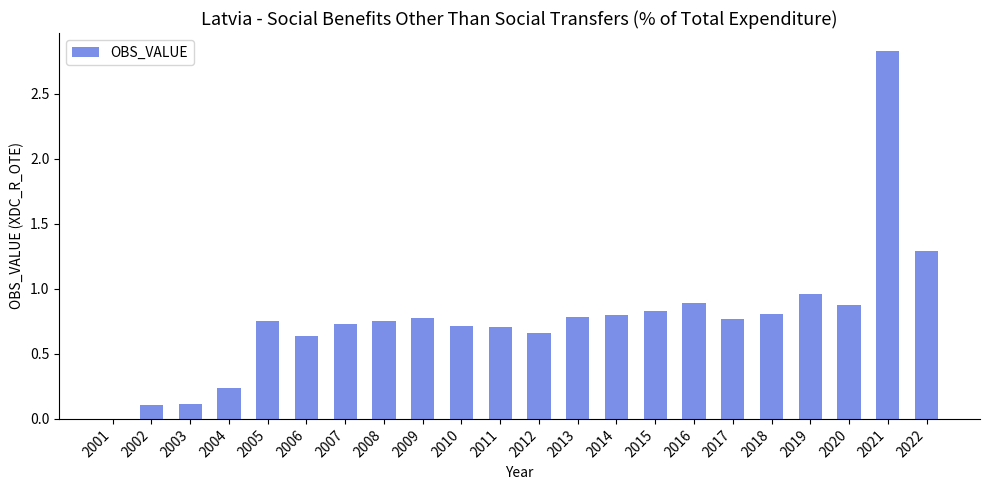

What is the change in value from 2006 to 2019?

+0.3